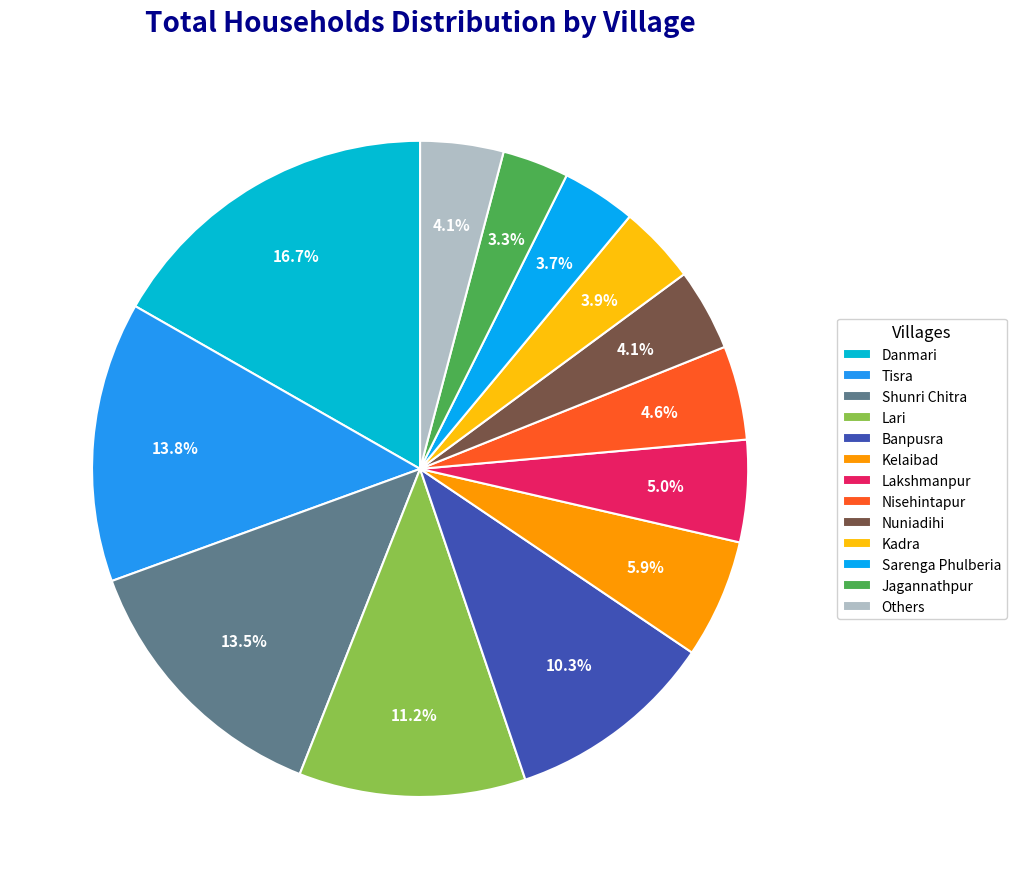

Count the number of slices in the pie.

13